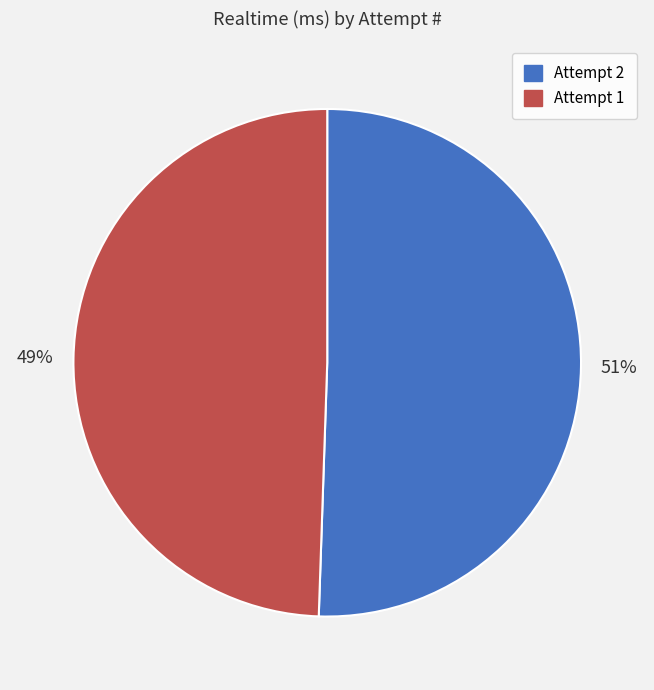

Count the number of slices in the pie.

2